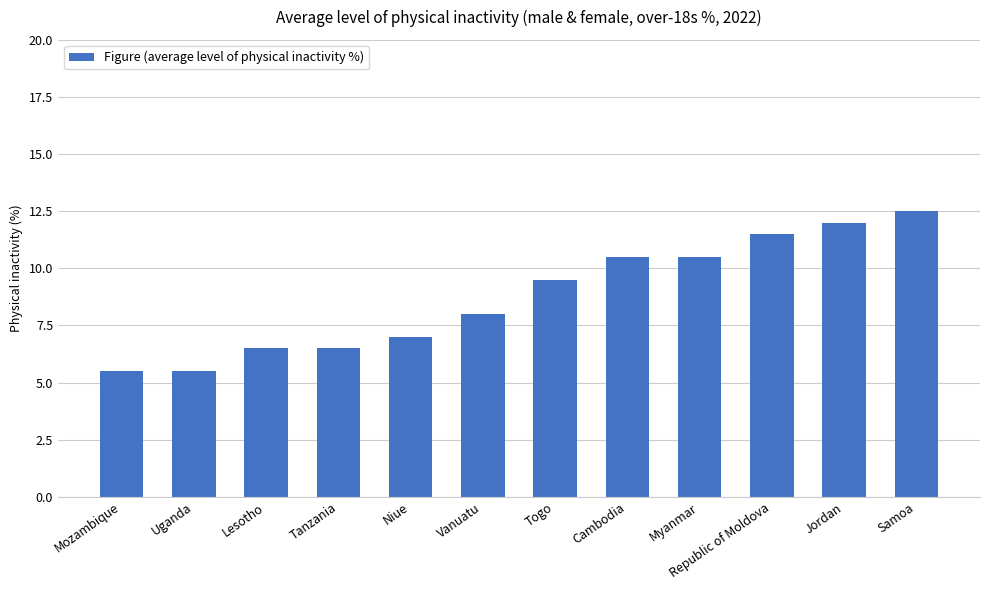

True or false: the data shows 10.8 at Tanzania.

False